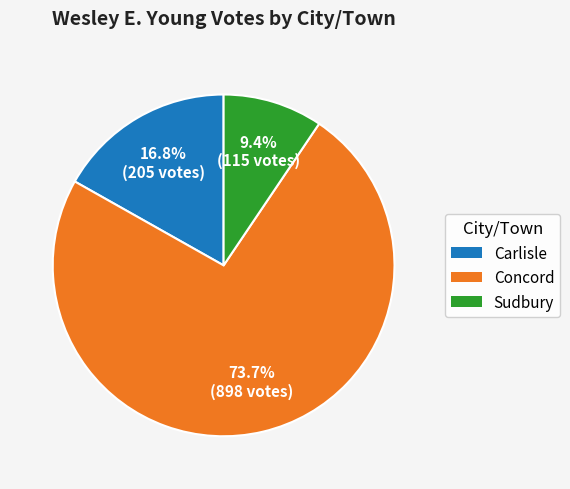

To the nearest percent, what percentage of the pie is Carlisle?

17%